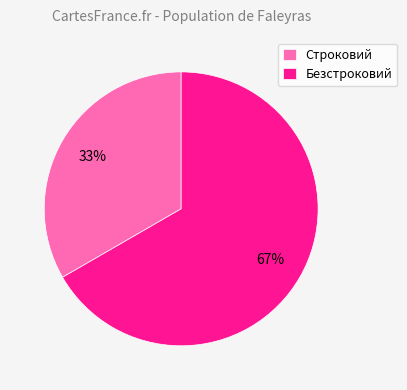

What percentage is the Строковий slice, to the nearest percent?

33%